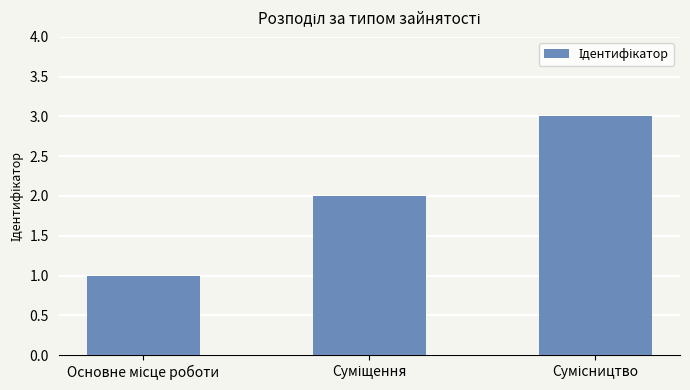

How many bars are there in total?

3